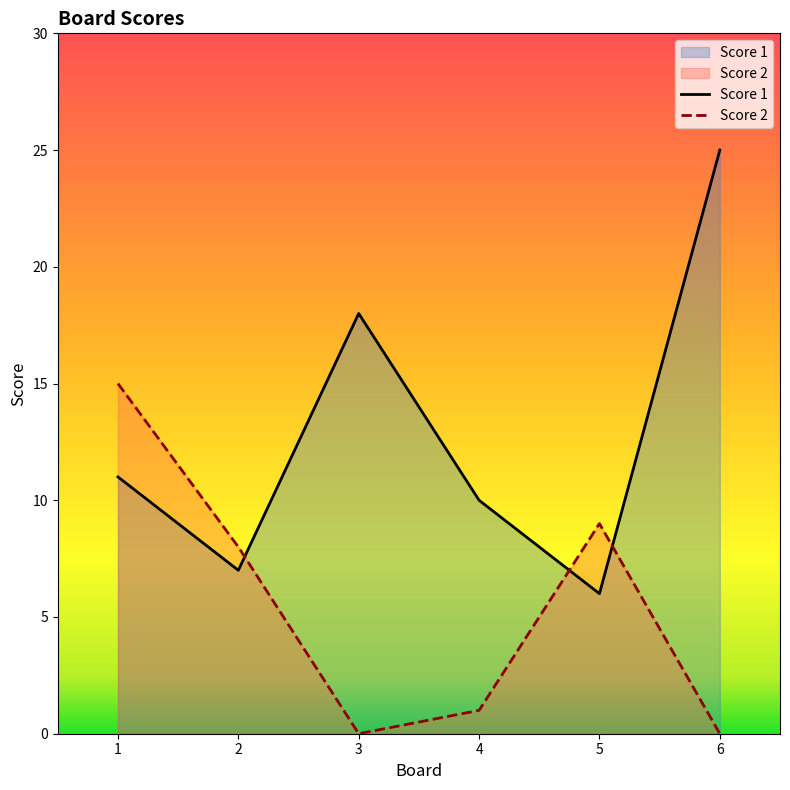

At which label is Score 1 closest to 15?

3